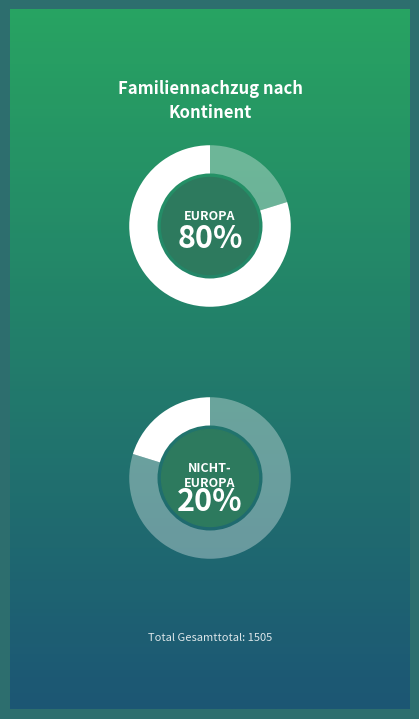

True or false: Europa accounts for 80% of the total.

True